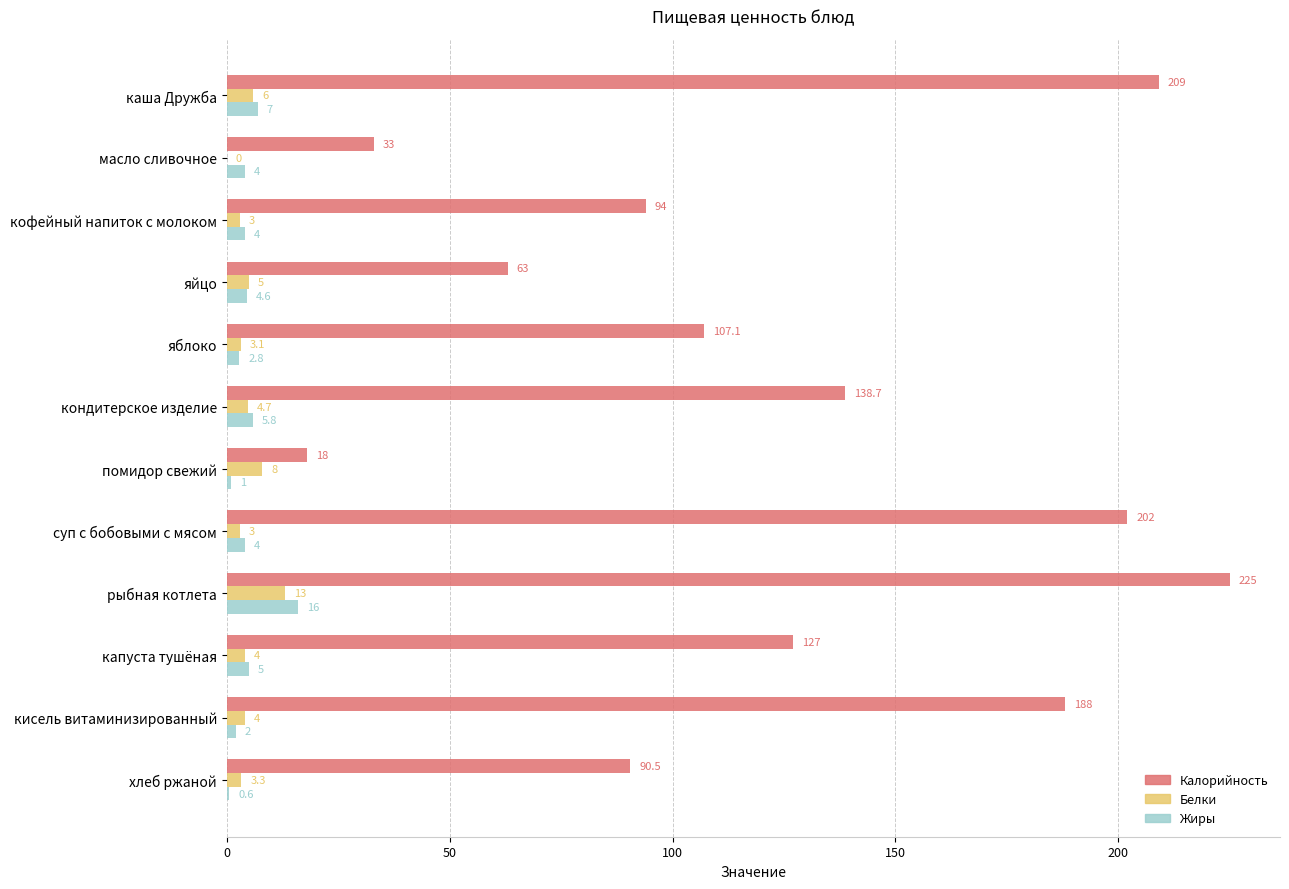

How many positive values does the Белки series have?

11